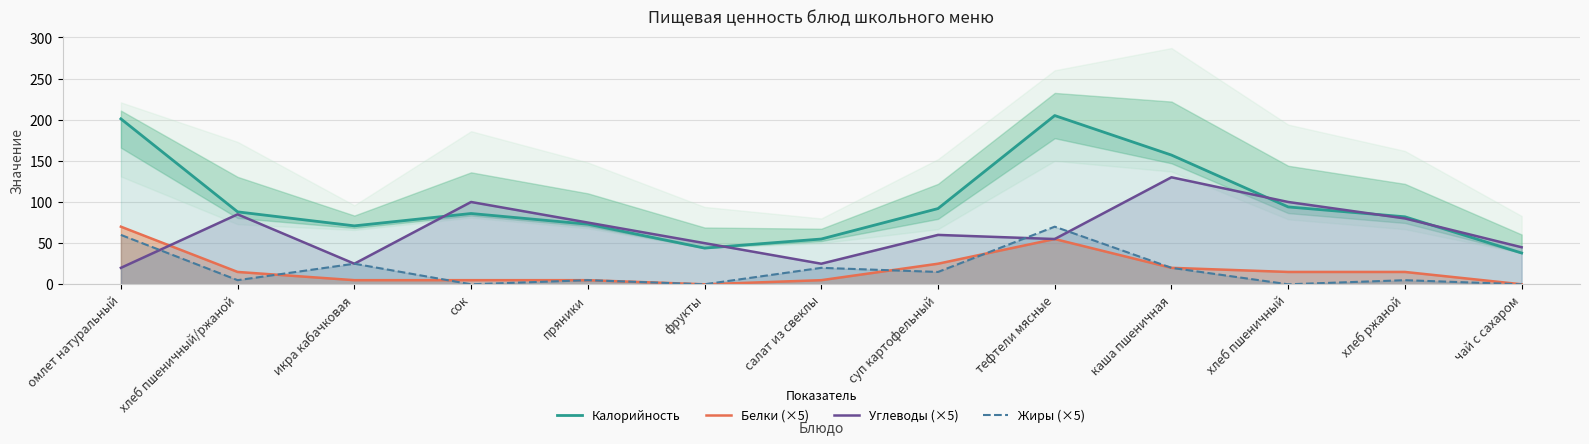

The value of Жиры (×5) at хлеб пшеничный/ржаной is 5. True or false?

True